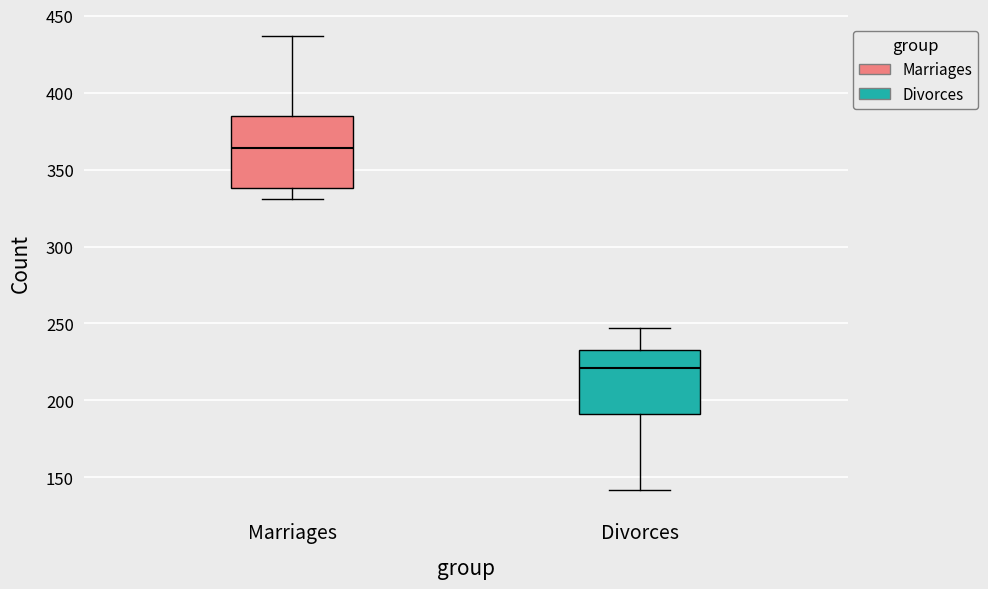

Reading left to right, transcribe this box plot: for each box, give where its median line is, the range the box spans, and where its two whiskers end, as read against the y-axis. The values are not printed on the chart, so give them approximately, as read against the axis.

Marriages: median 365, box 340 to 385, whiskers 330 to 435
Divorces: median 220, box 190 to 235, whiskers 140 to 245